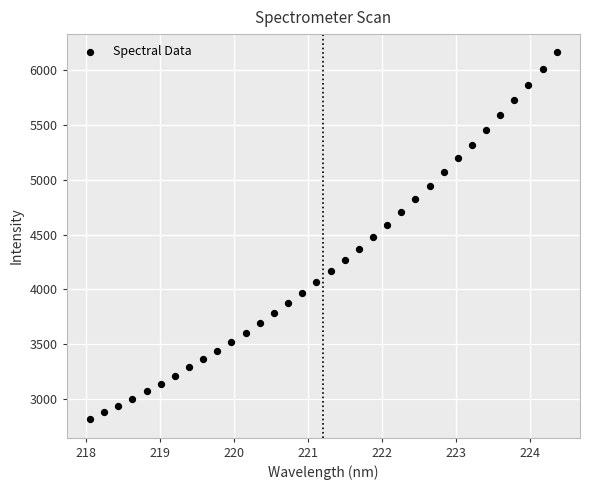

What is the range of Y values (max minus min)?

3341.1